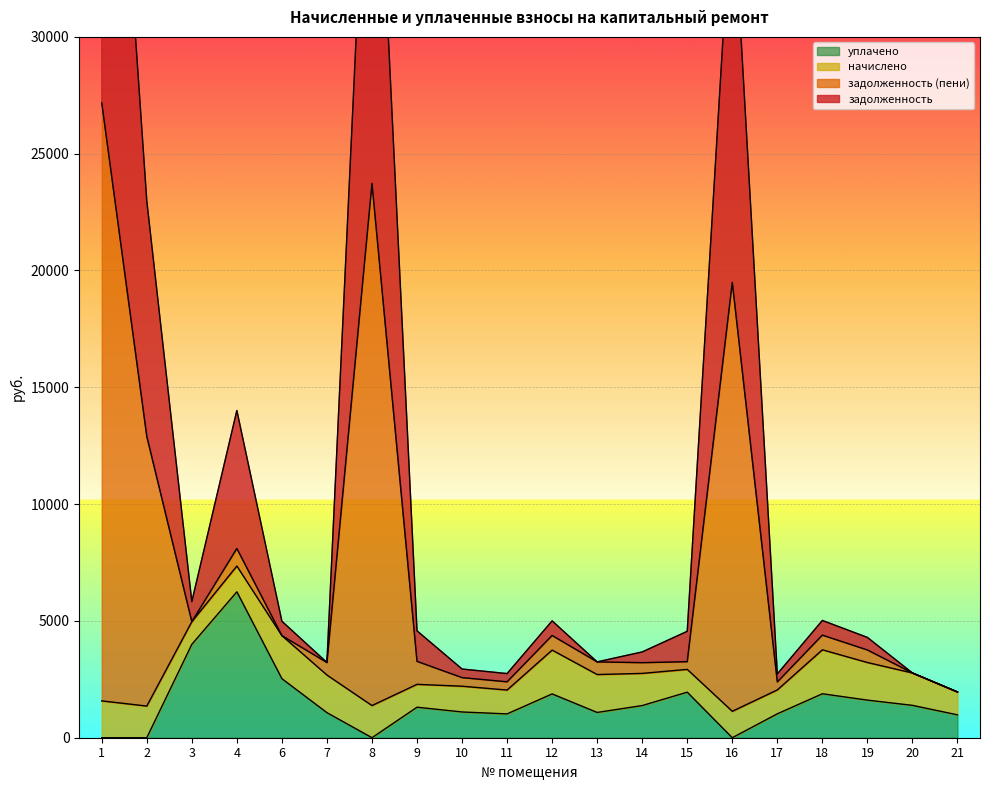

What is the maximum value for уплачено?

6246.8